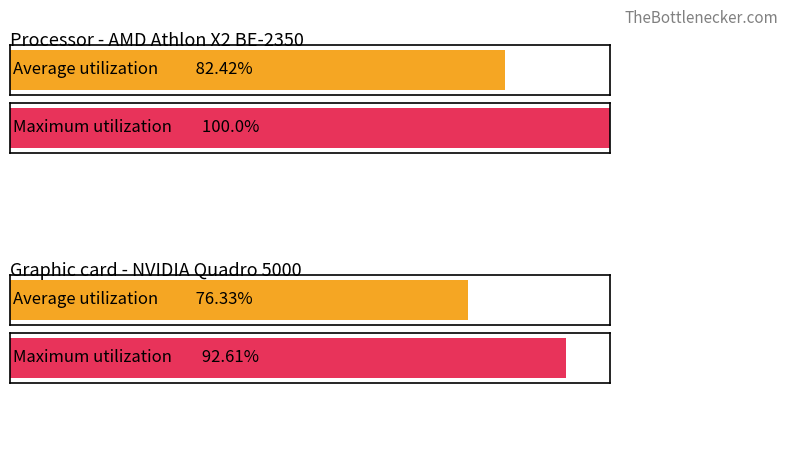

Is it true that Maximum utilization equals 10 at 22.10.2019?

False